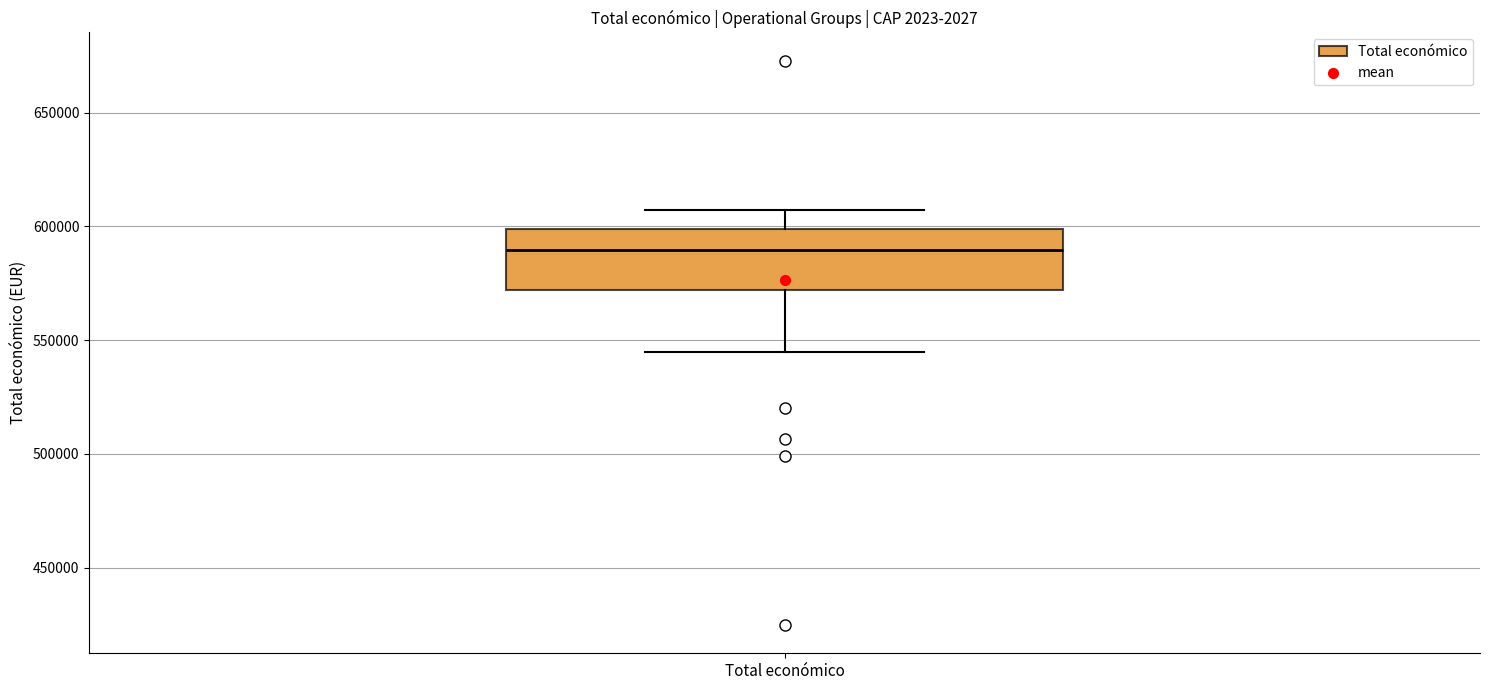

Transcribe this box plot: give where the median line is, the range the box spans, and where the two whiskers end, as read against the y-axis. The values are not printed on the chart, so give them approximately, as read against the axis.

median 590000, box 570000 to 600000, whiskers 545000 to 605000